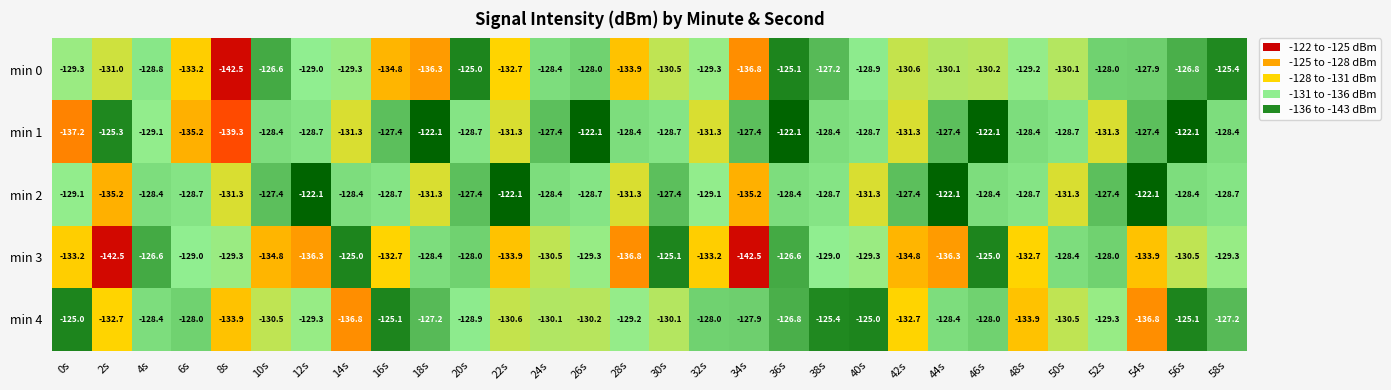

What is the difference between the second highest and minimum values in the min 1 series?

17.2